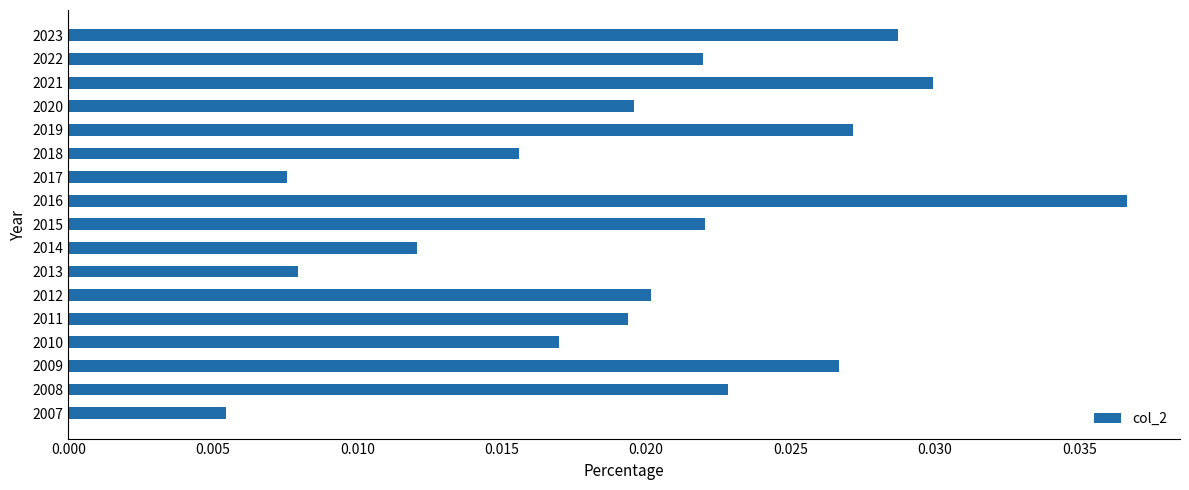

What is the sum of all values?

0.3